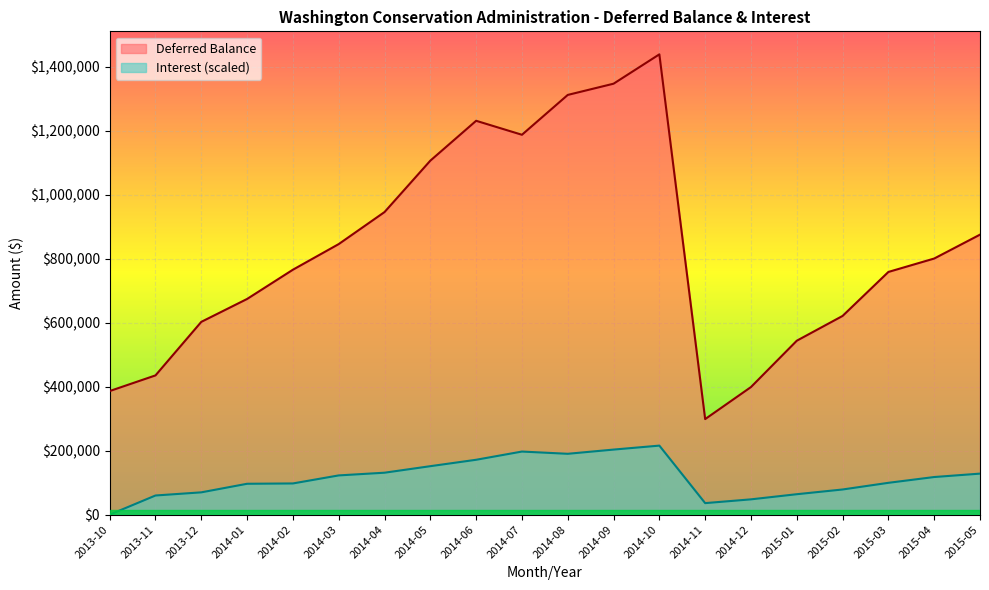

Where is the first local minimum for Deferred Balance?

2014-07